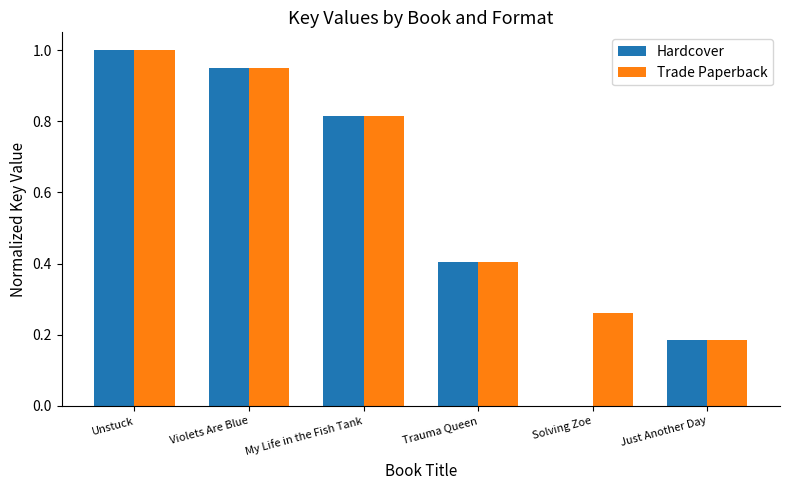

Which series has the largest total across all categories?

Trade Paperback